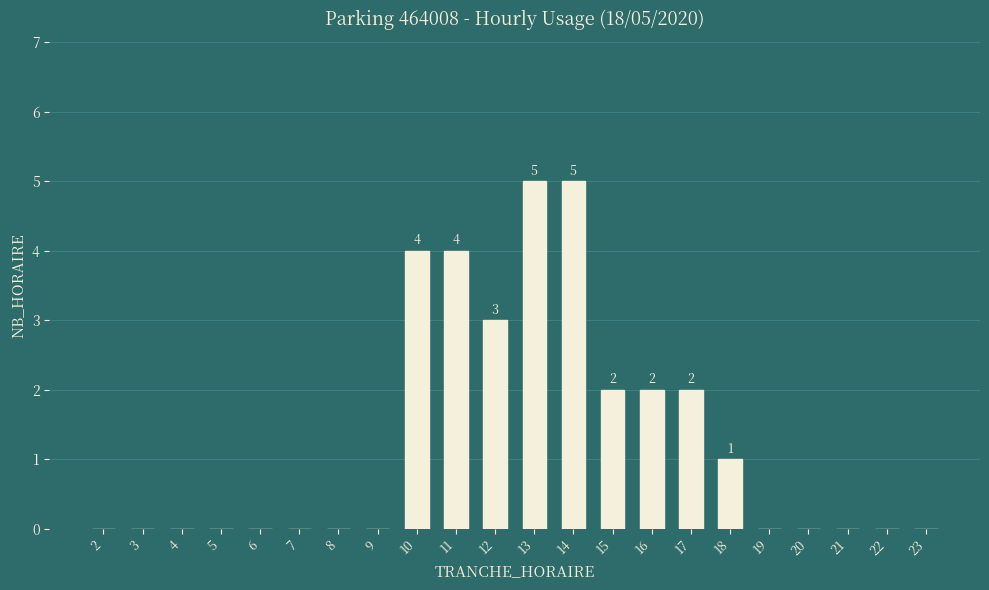

What is the maximum value shown in the chart?

5